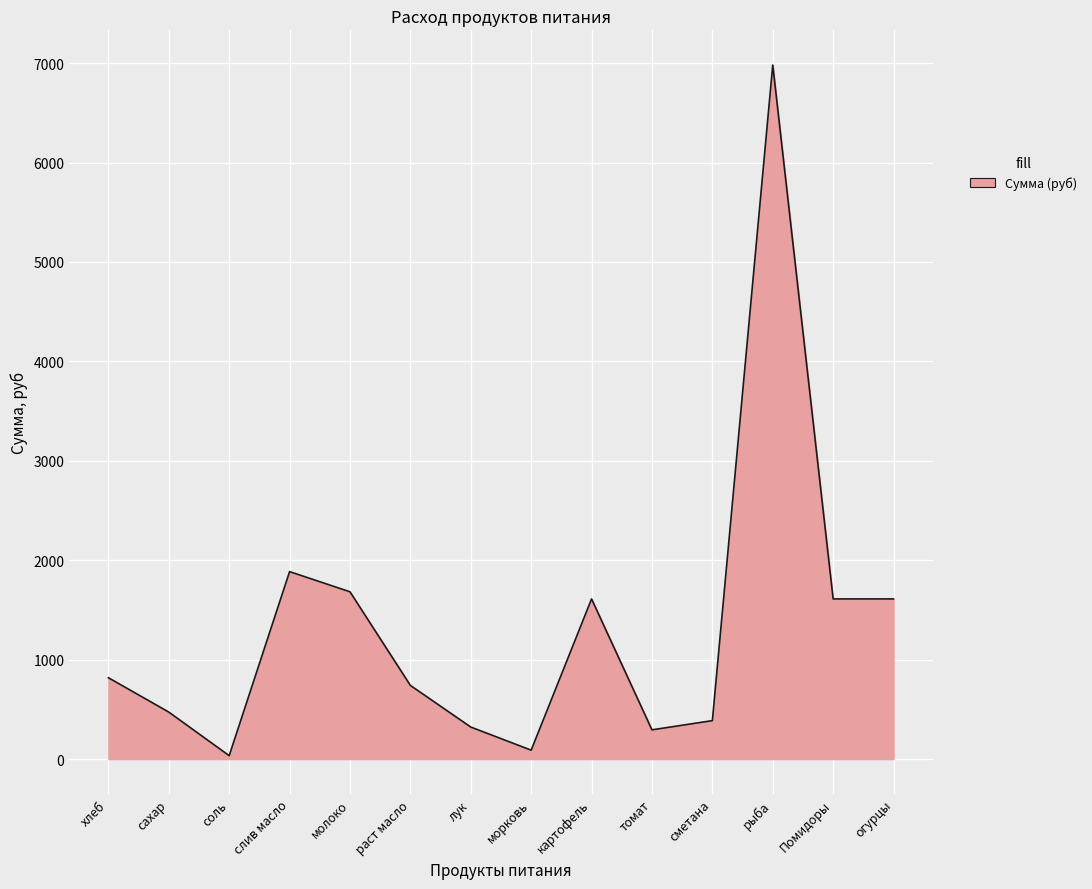

At which label is the value closest to 3507?

слив масло